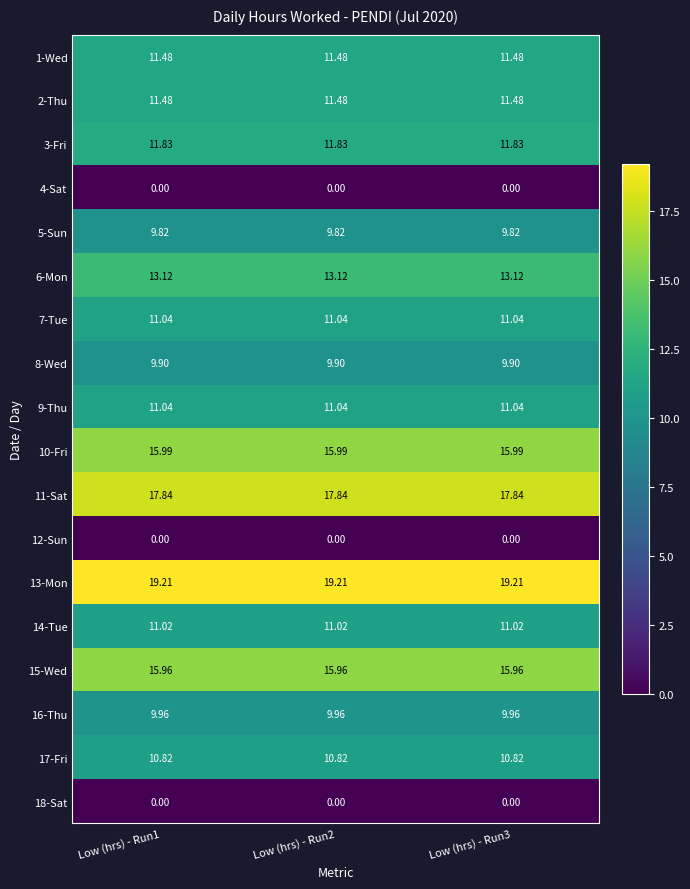

Is the value of 8-Wed at Low (hrs) - Run3 greater than the value of 14-Tue at Low (hrs) - Run3?

No